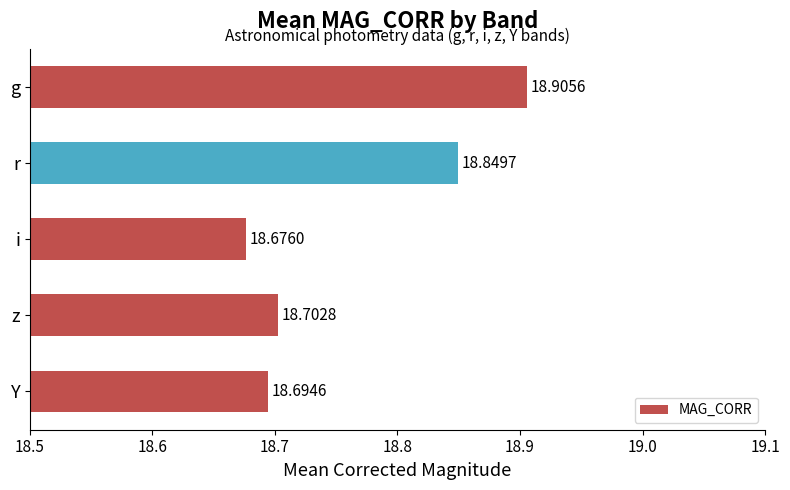

What is the sum of the values at z and r?

37.6